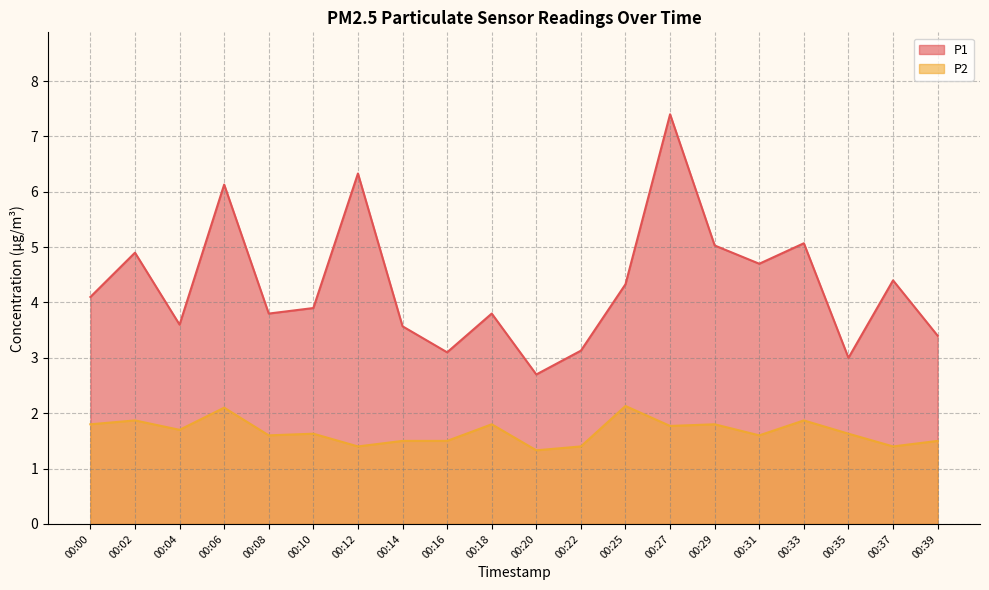

Which has a higher value, 00:16 or 00:02?

00:02